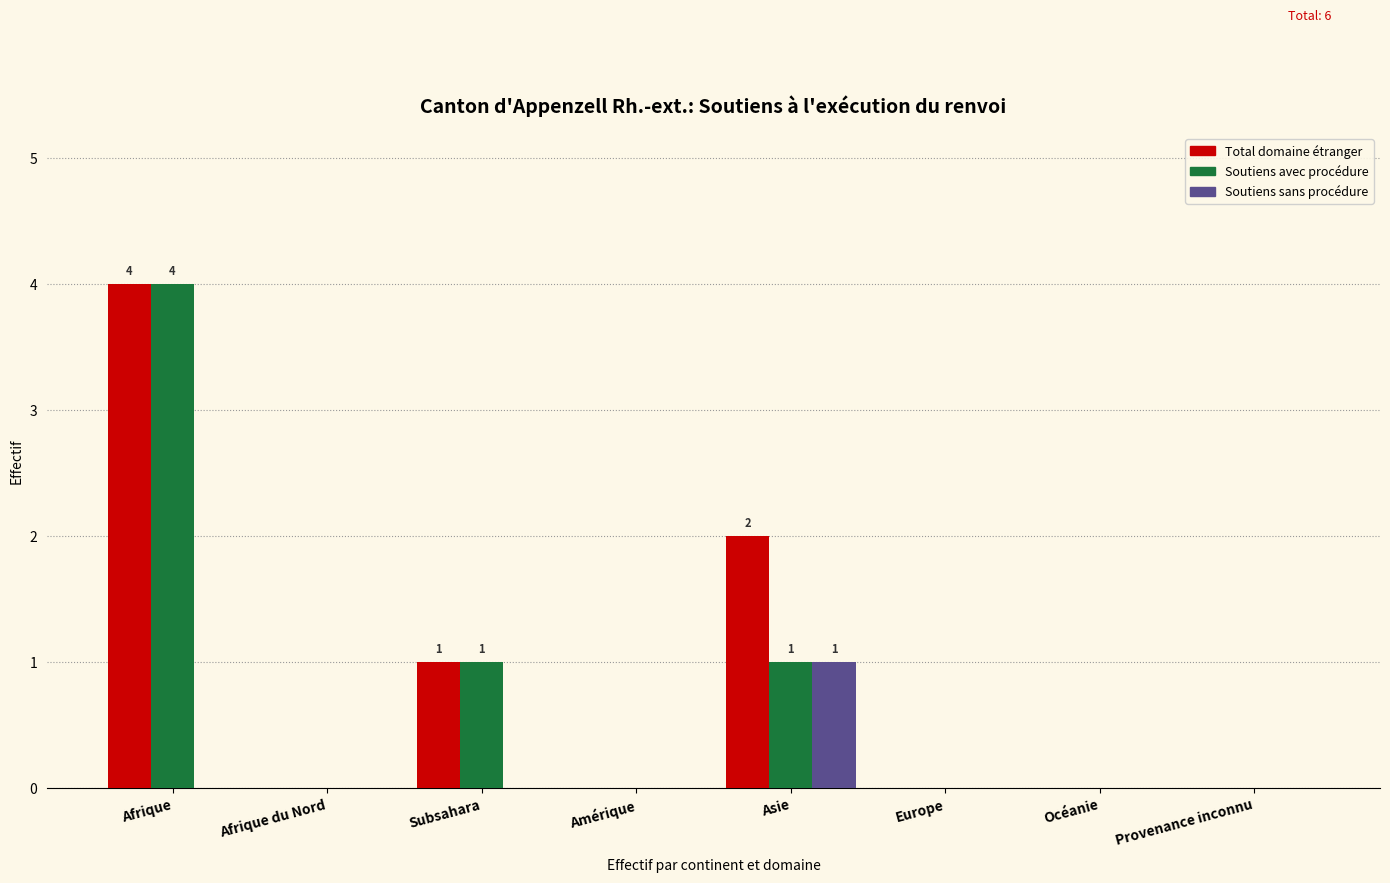

Reading left to right, list all the values displayed in this chart.

Total domaine étranger: Afrique=4	Afrique du Nord=0	Subsahara=1	Amérique=0	Asie=2	Europe=0	Océanie=0	Provenance inconnu=0
Soutiens avec procédure: Afrique=4	Afrique du Nord=0	Subsahara=1	Amérique=0	Asie=1	Europe=0	Océanie=0	Provenance inconnu=0
Soutiens sans procédure: Afrique=0	Afrique du Nord=0	Subsahara=0	Amérique=0	Asie=1	Europe=0	Océanie=0	Provenance inconnu=0